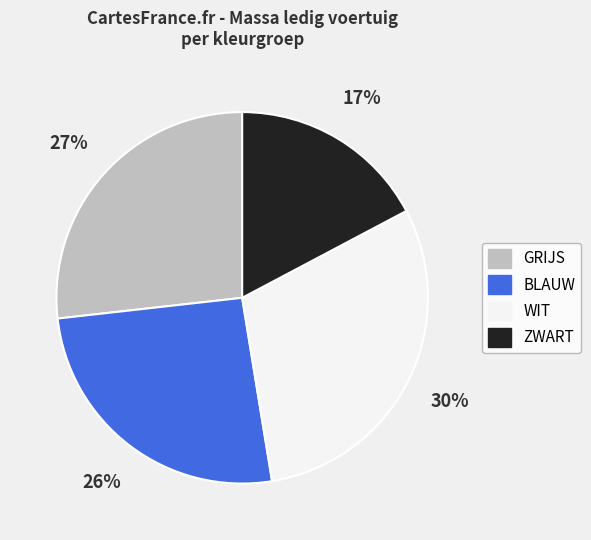

The ZWART slice represents 24% of the pie. True or false?

False